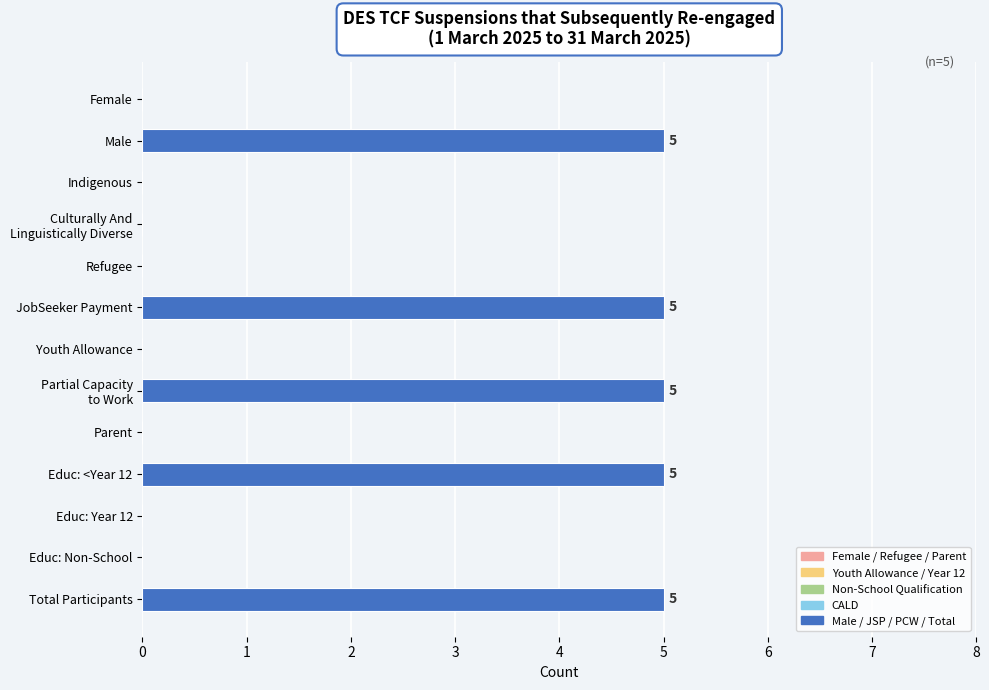

What is the change in value from Educ: <Year 12 to Educ: Year 12?

-5